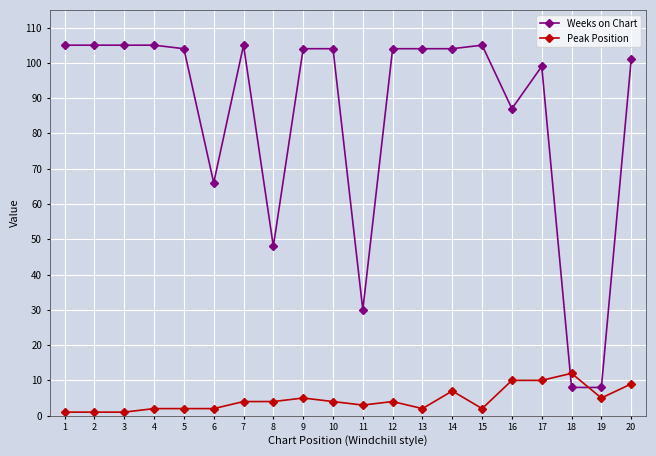

True or false: Weeks on Chart has more than 1 points higher than both neighbors.

True